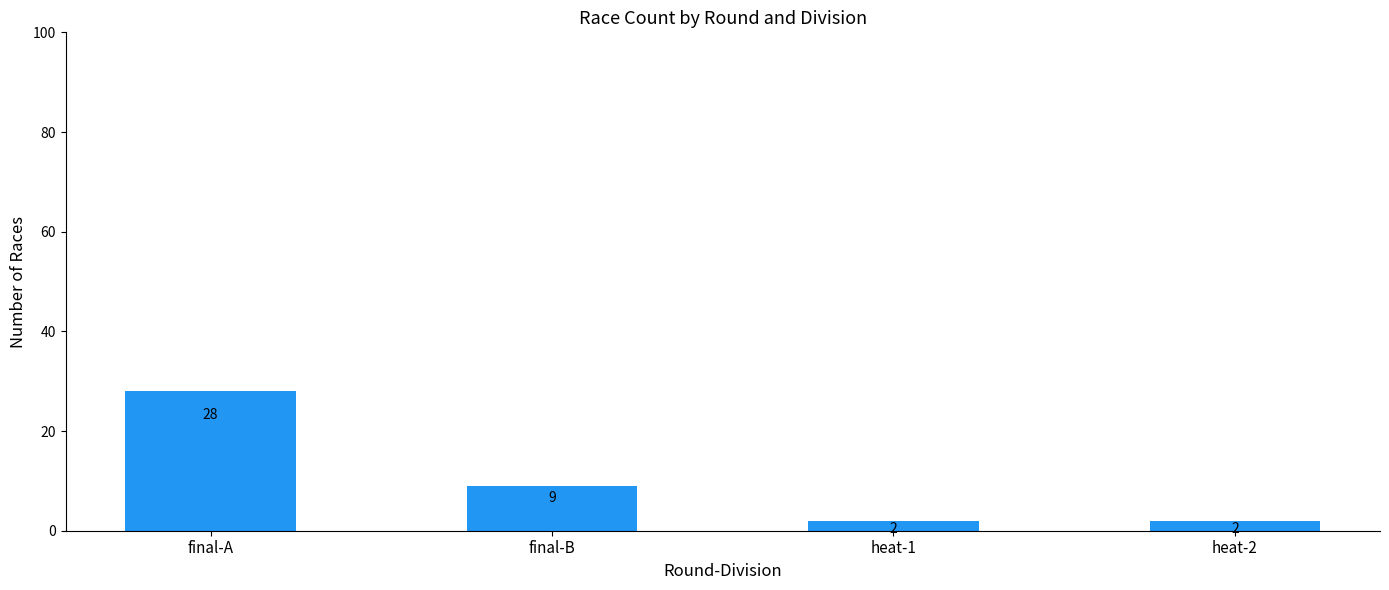

Reading left to right, list all the values displayed in this chart.

28	9	2	2